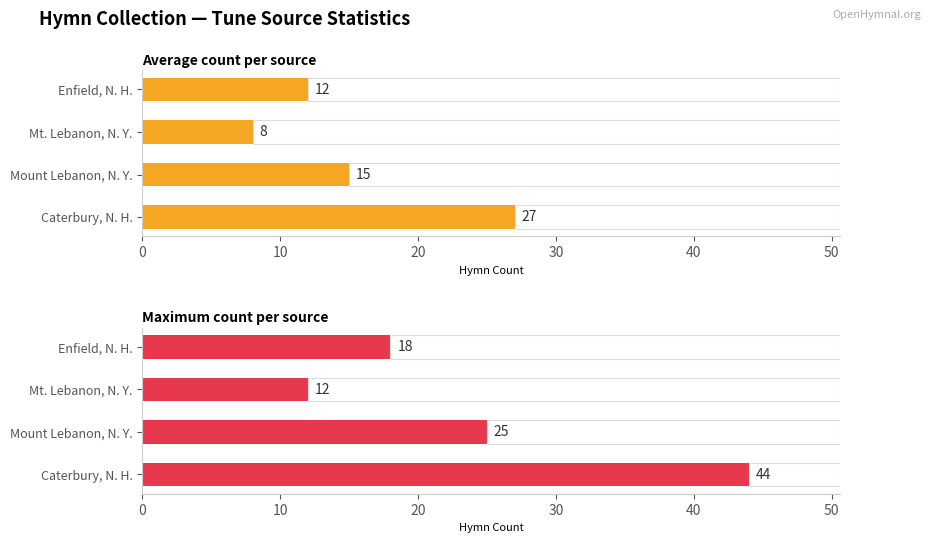

List the series in order of their overall mean, lowest first.

Average count per source, Maximum count per source